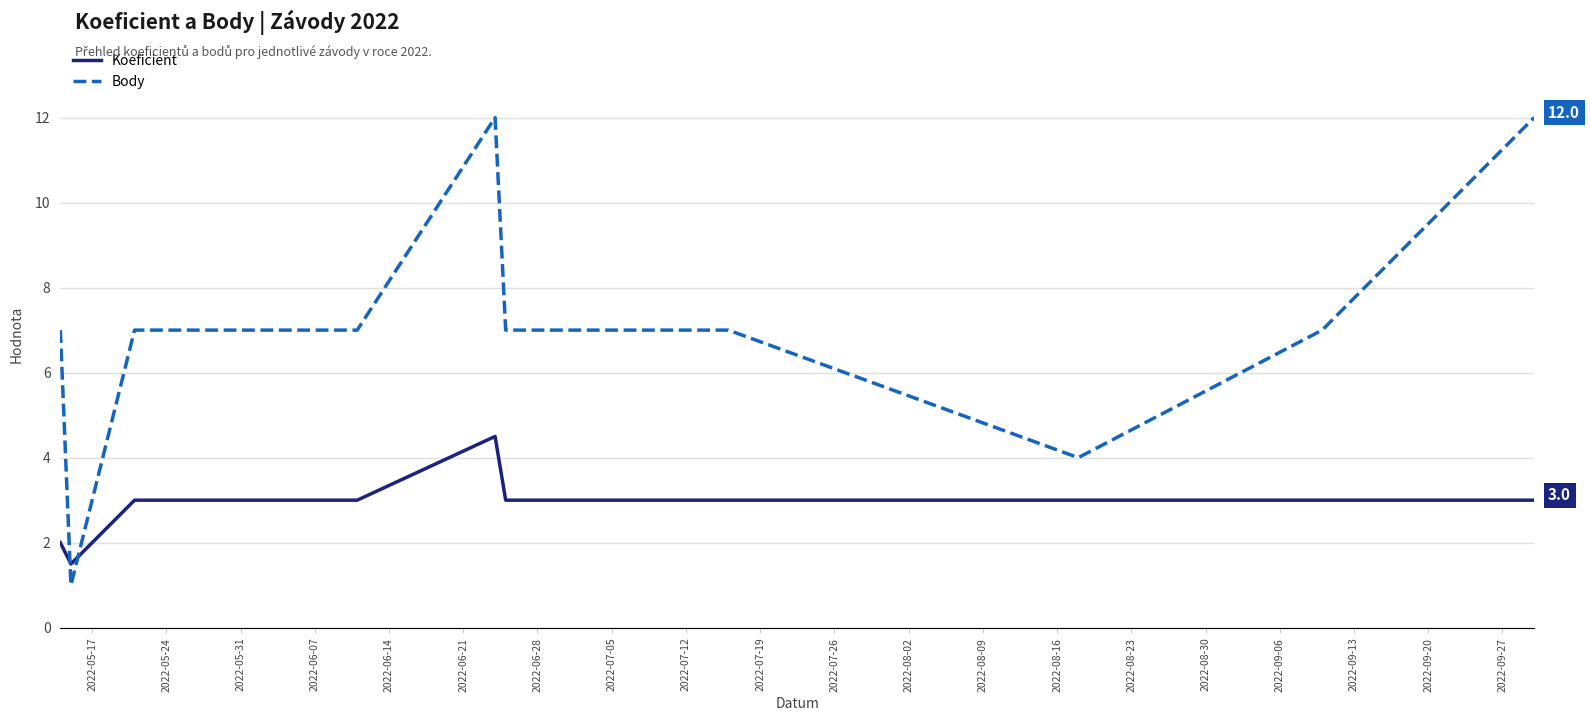

Rank the series by their average value, from lowest to highest.

Koeficient, Body